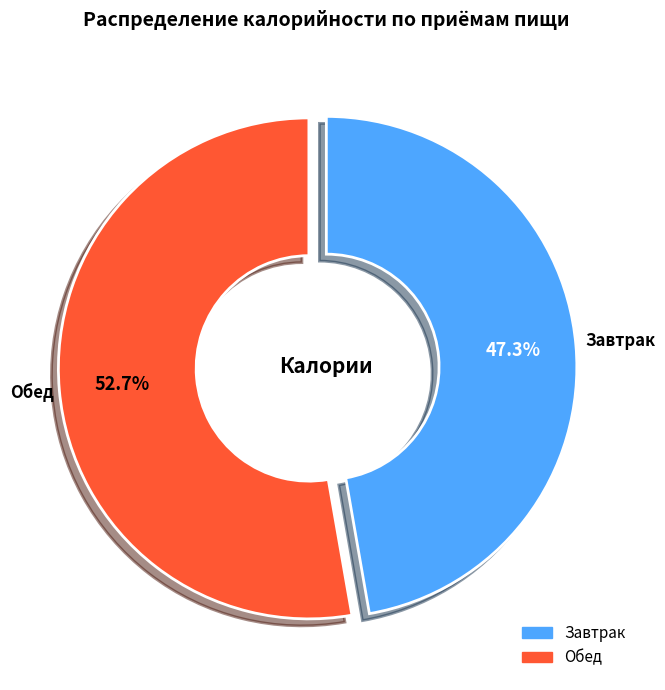

To the nearest percent, what portion does Завтрак represent?

47%